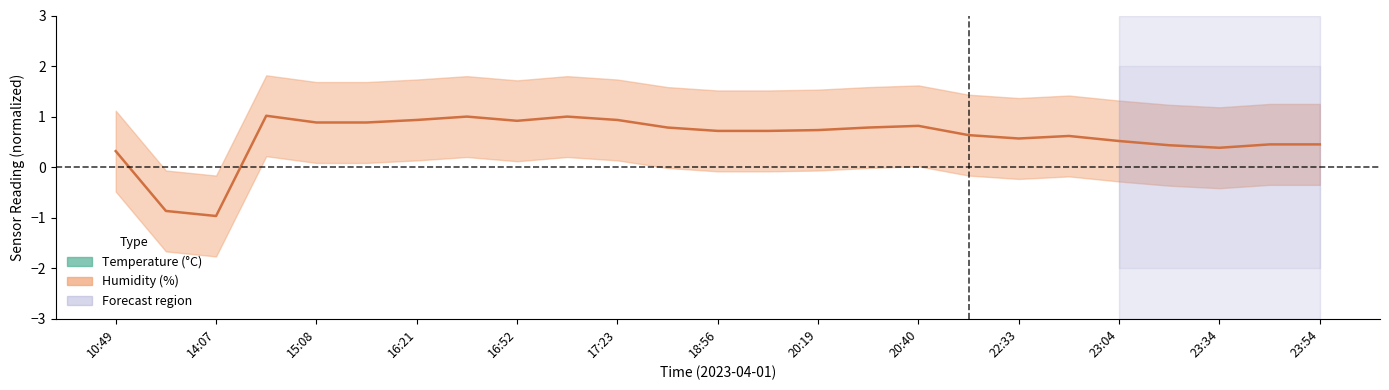

What is the difference between the maximum and minimum values in the temperature series?

9.1